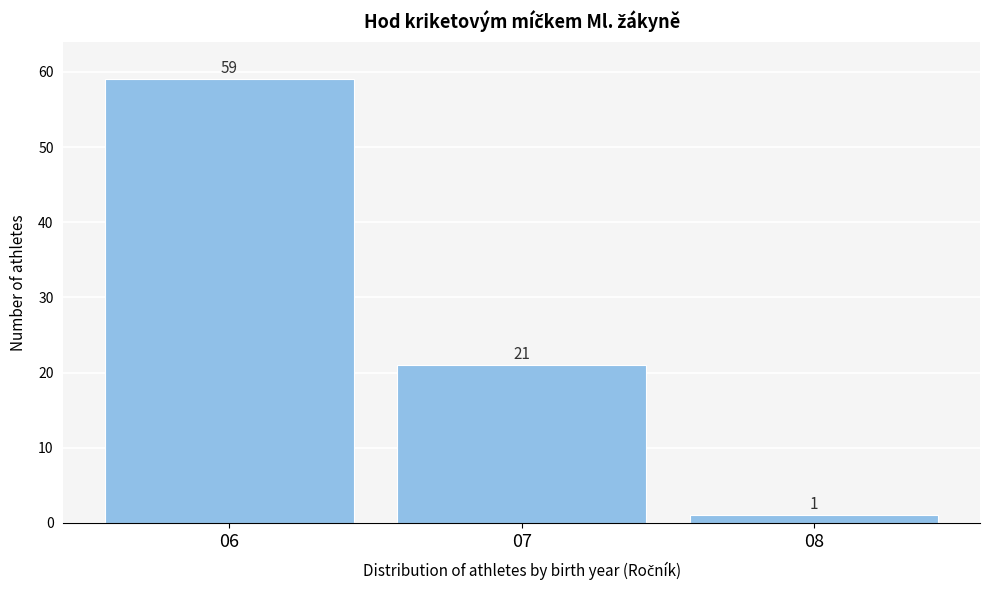

Reading left to right, list all the values displayed in this chart.

06=59	07=21	08=1